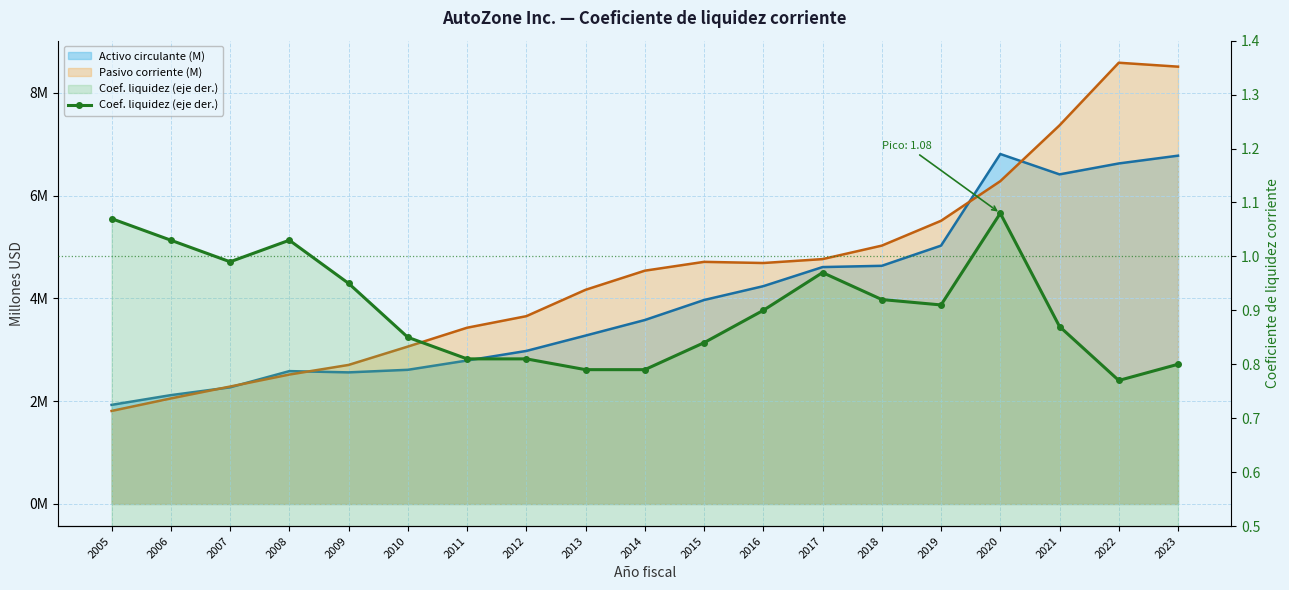

Reading right to left, extract all data points from this chart.

2023=0.8	2022=0.8	2021=0.9	2020=1.1	2019=0.9	2018=0.9	2017=1.0	2016=0.9	2015=0.8	2014=0.8	2013=0.8	2012=0.8	2011=0.8	2010=0.8	2009=0.9	2008=1.0	2007=1.0	2006=1.0	2005=1.1